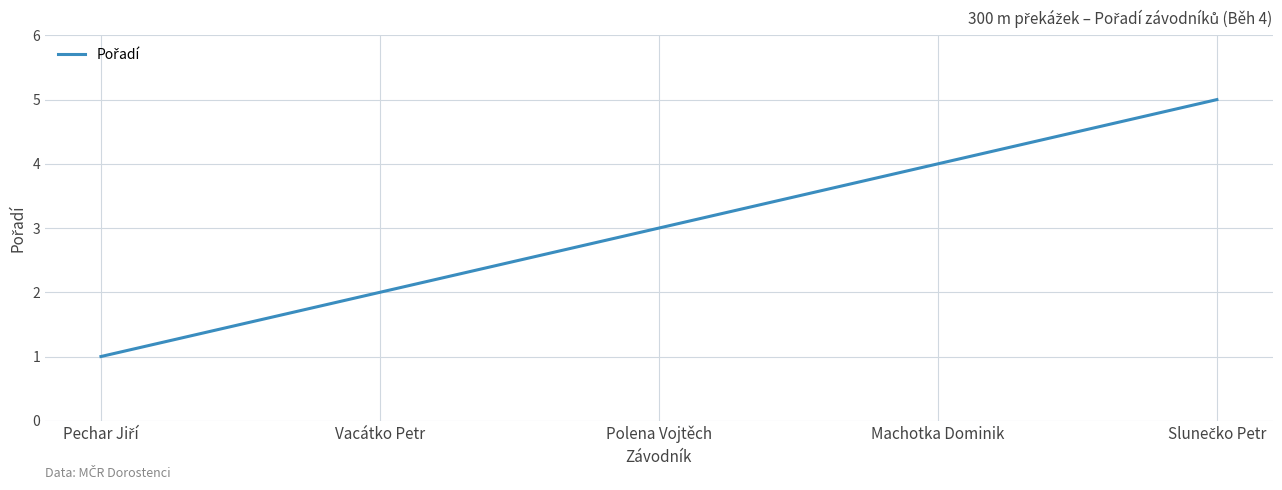

What is the maximum value shown in the chart?

5